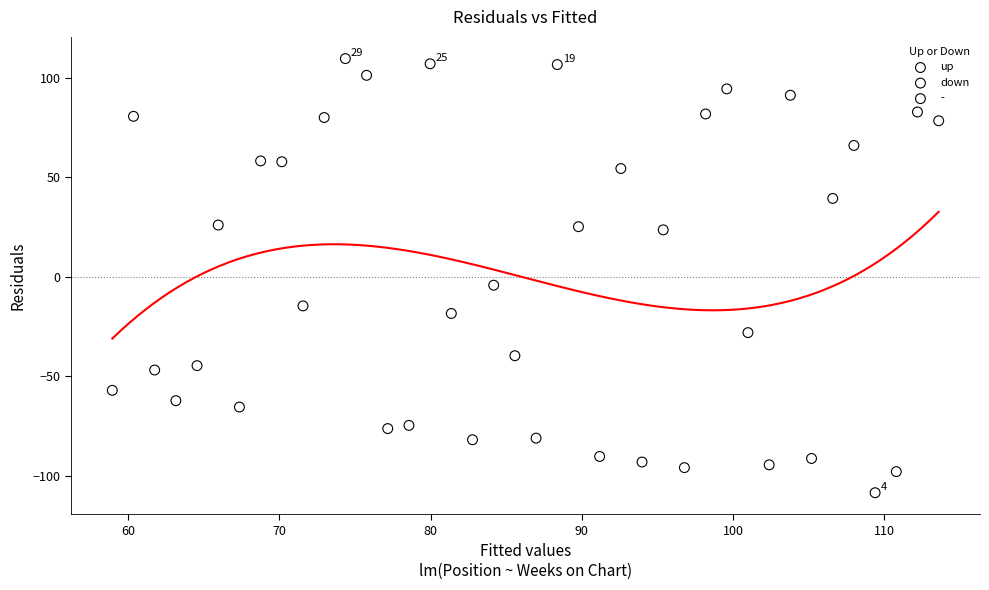

What are all the series names shown in the legend?

up, down, -